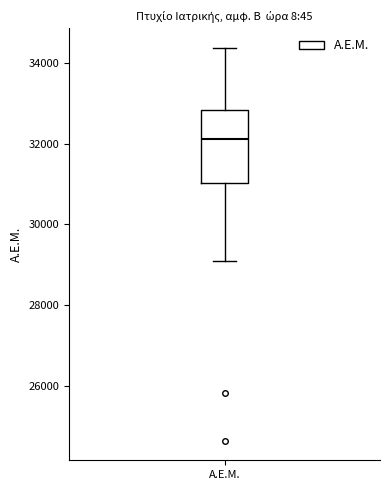

Read this box plot against the y-axis: the position of the median line, the range covered by the box, and the ends of both whiskers. The values are not printed on the chart, so give them approximately, as read against the axis.

median 32200, box 31000 to 32800, whiskers 29000 to 34400